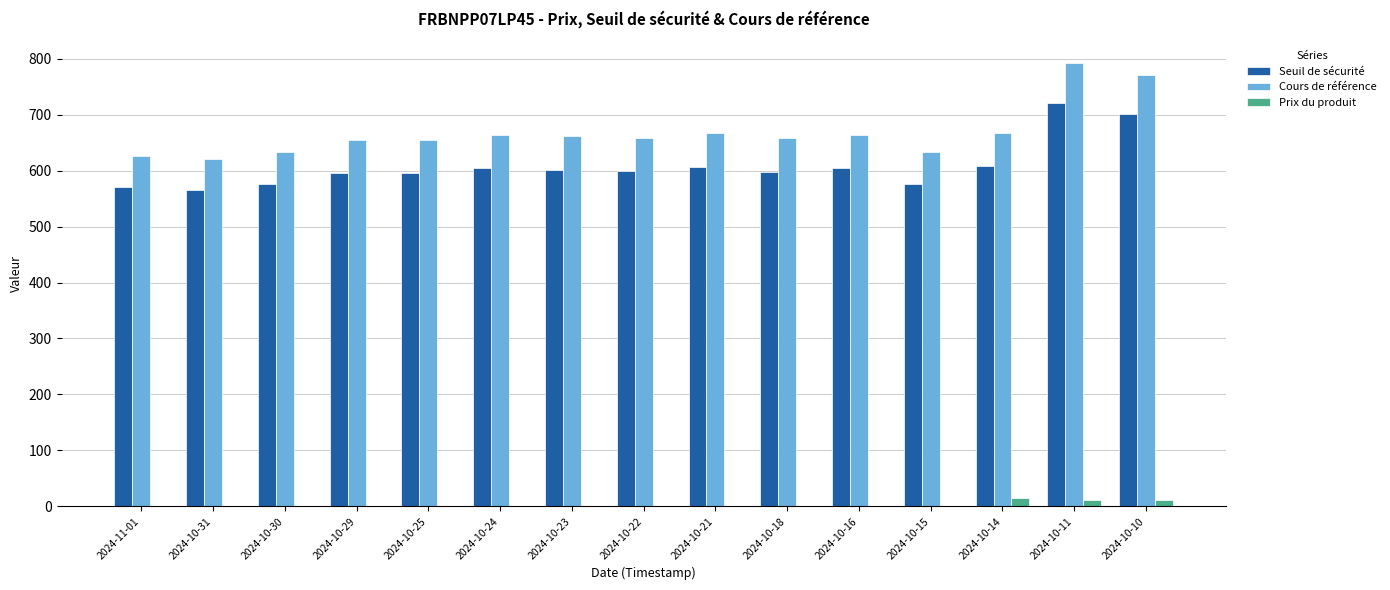

At which category is the sum across all series the highest?

2024-10-11